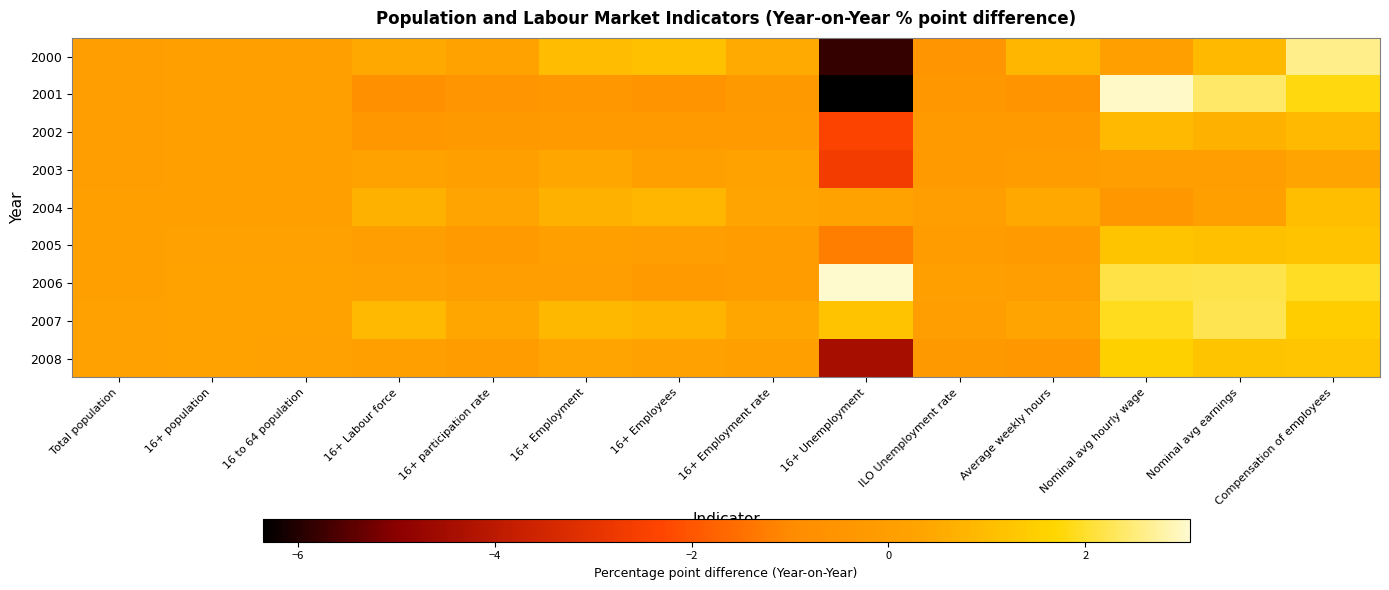

At 16+ Unemployment, list the series in order from largest to smallest.

2006, 2007, 2004, 2005, 2002, 2003, 2008, 2000, 2001